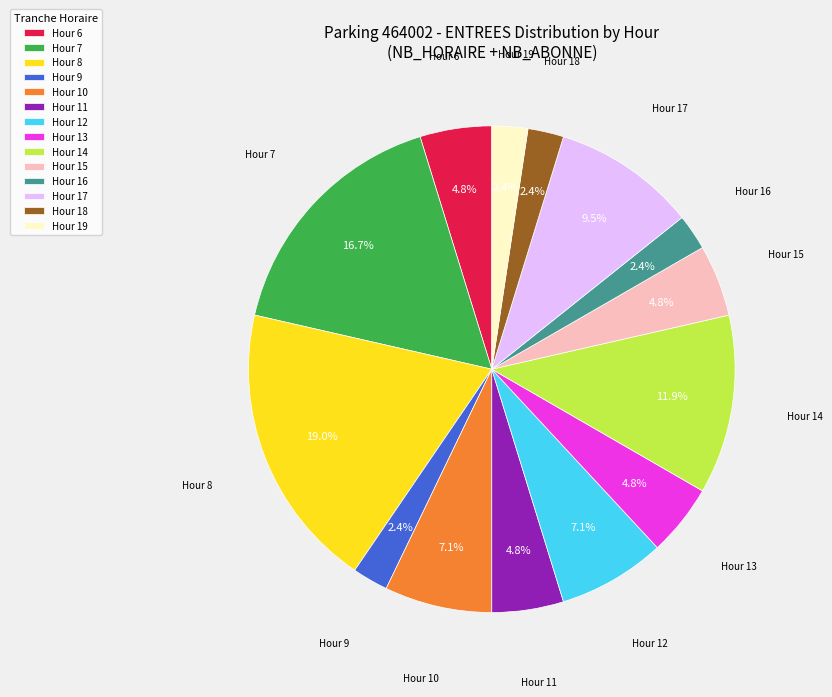

What is the largest slice in the pie chart?

Hour 8